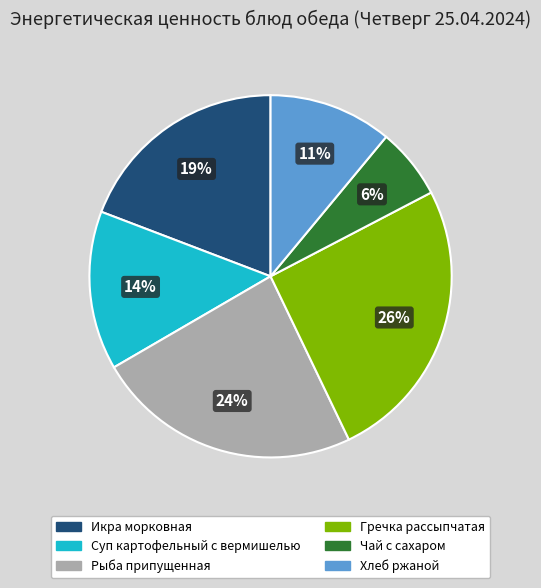

To the nearest percent, what portion does Чай с сахаром represent?

6%